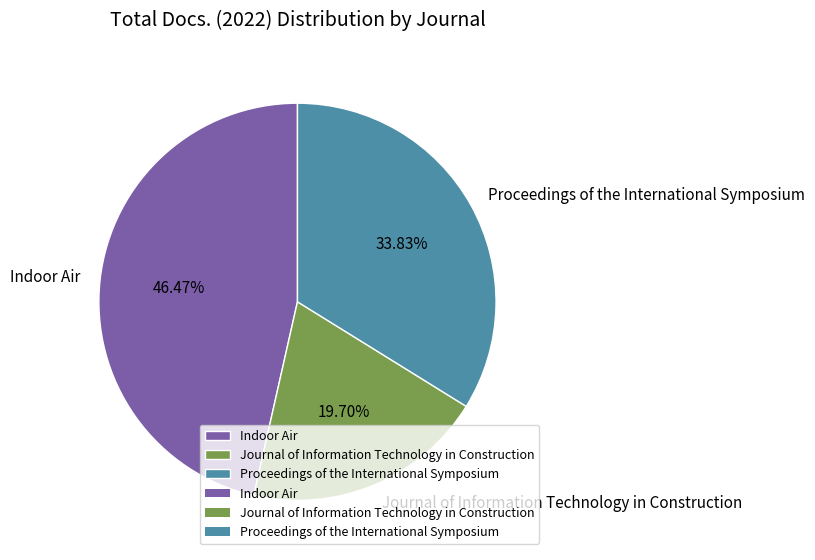

How many slices are in this pie chart?

3